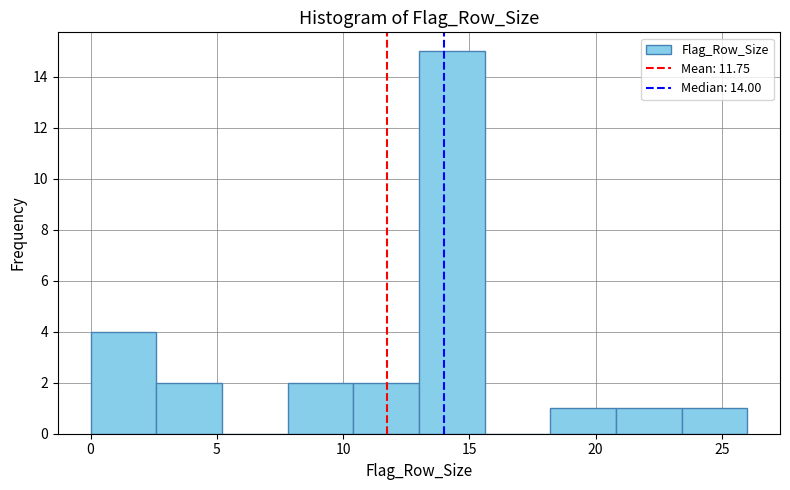

Reading left to right, list every bar in this chart as the range it spans on the x-axis followed by its height. Neither the bar edges nor the heights are printed on the chart, so give them approximately, as read against the axes.

0.0 to 2.6: 4
2.6 to 5.2: 2
5.2 to 7.8: 0
7.8 to 10.4: 2
10.4 to 13.0: 2
13.0 to 15.6: 15
15.6 to 18.2: 0
18.2 to 20.8: 1
20.8 to 23.4: 1
23.4 to 26.0: 1